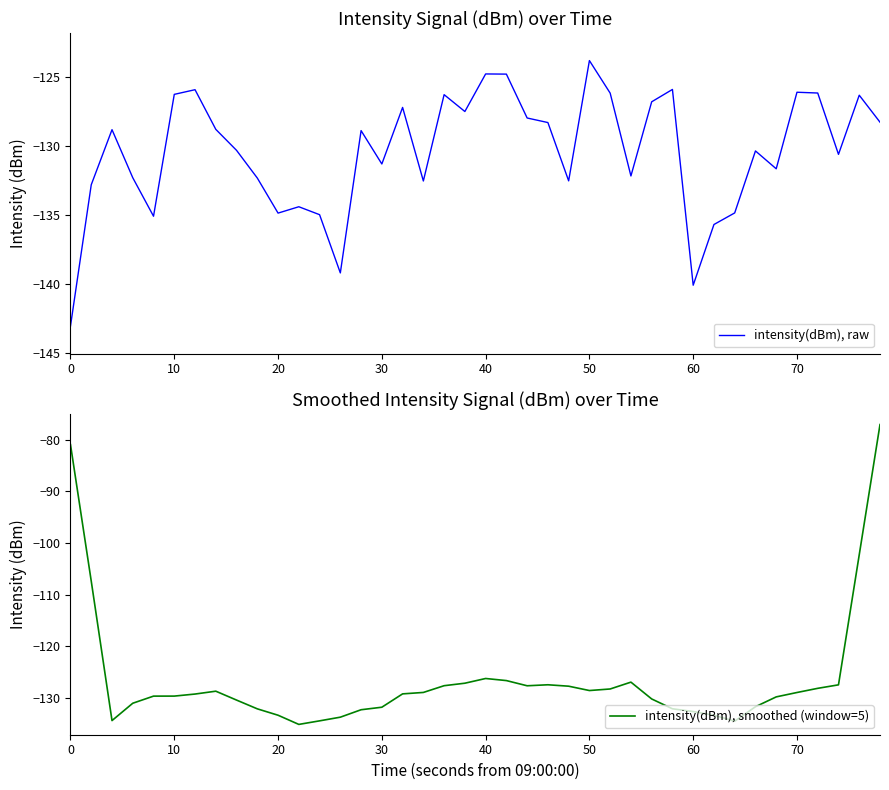

At which label does intensity(dBm), raw reach its peak?

50